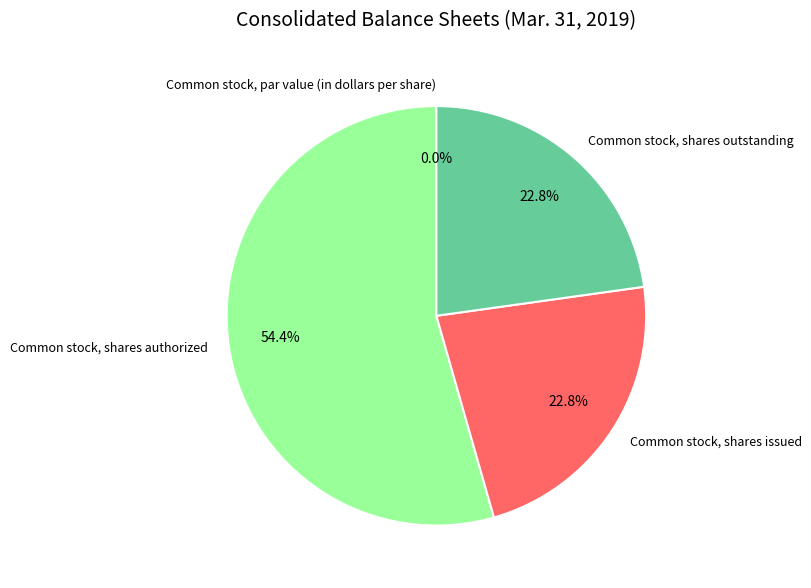

What is the change in value from Common stock, shares authorized to Common stock, shares outstanding?

-29064894.0